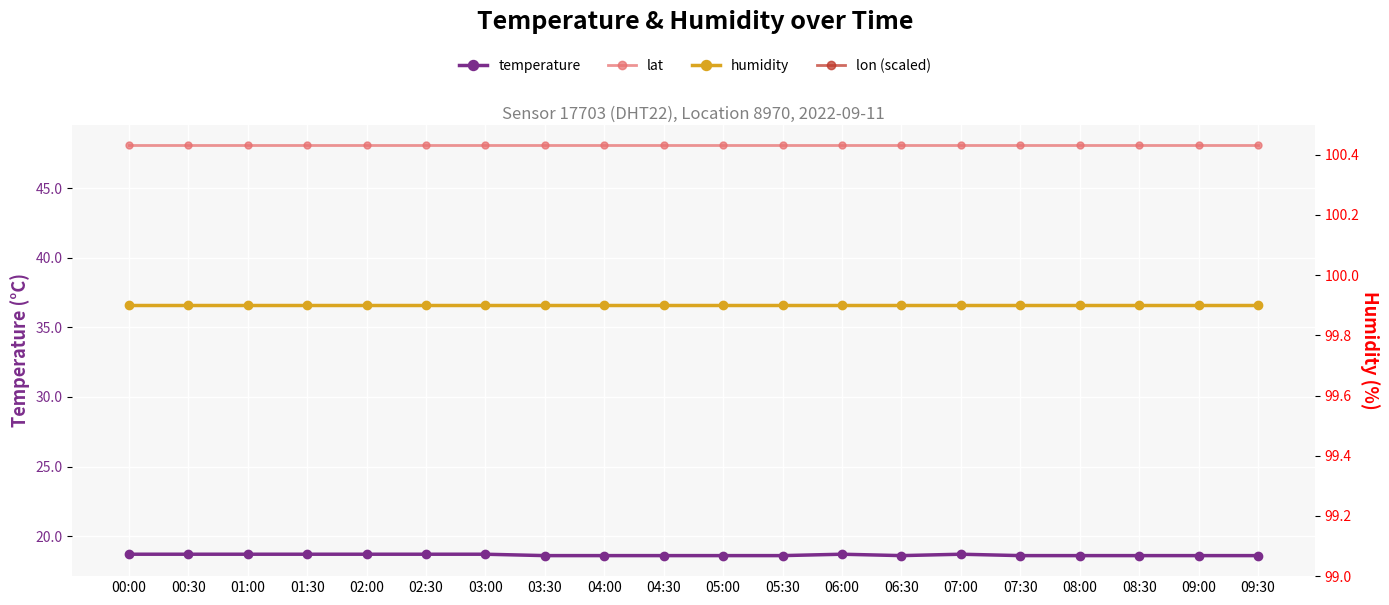

How many distinct data groups are displayed?

4